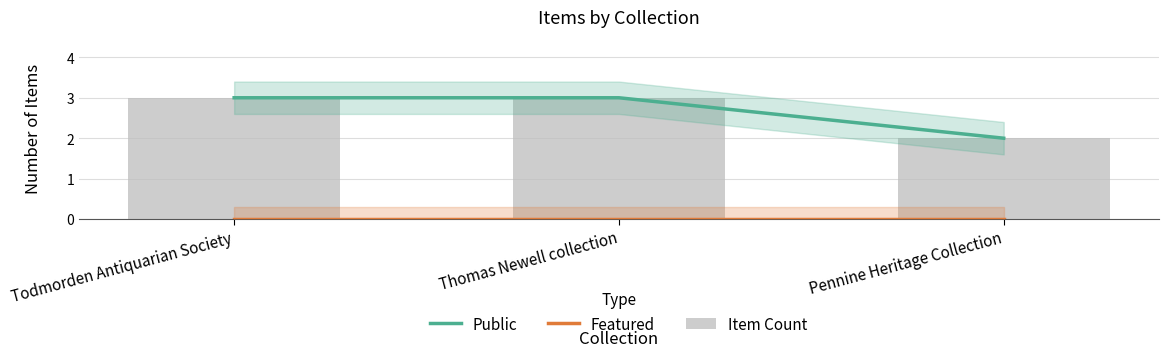

How many series are shown in this chart?

3